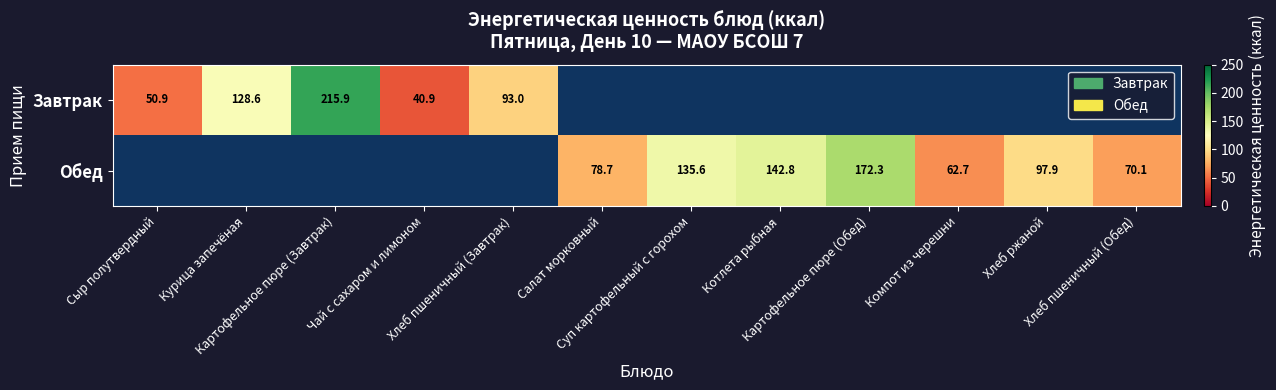

List the series in order of their overall mean, lowest first.

Завтрак, Обед